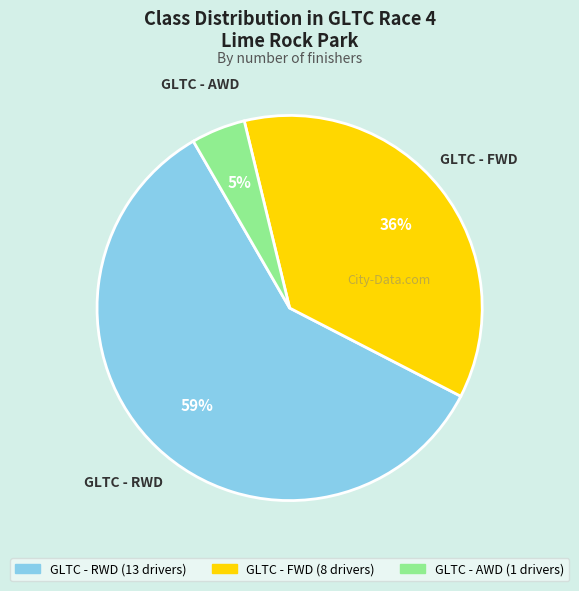

What is the ratio of the value at GLTC - FWD to the value at GLTC - RWD?

0.6